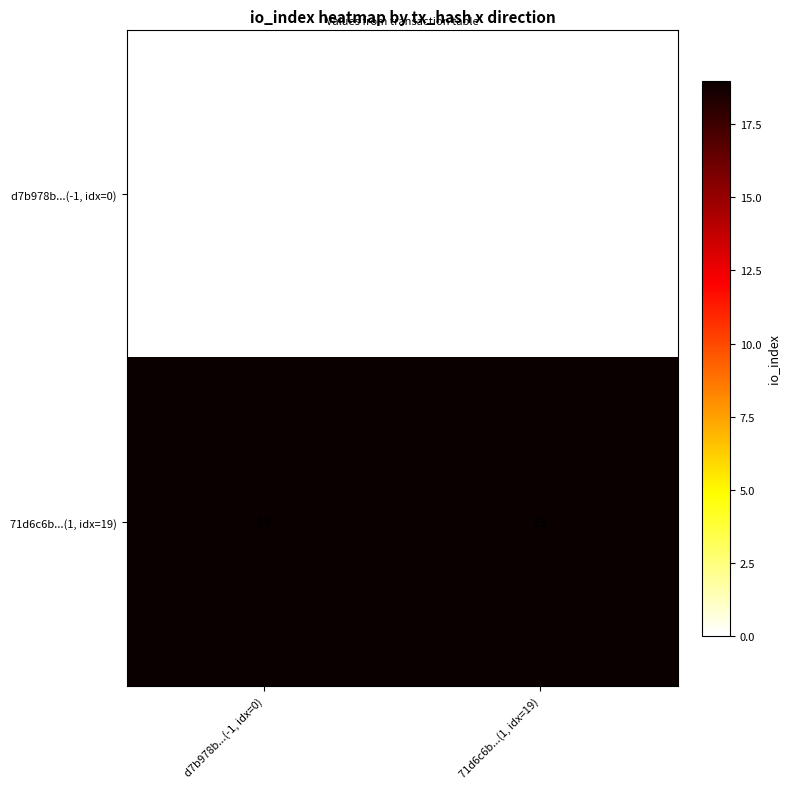

What is the difference between the highest and lowest values at 71d6c6b...(1, idx=19)?

19